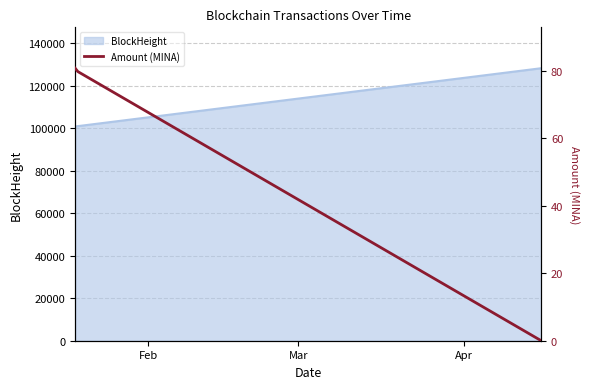

What is the minimum value for BlockHeight?

100788